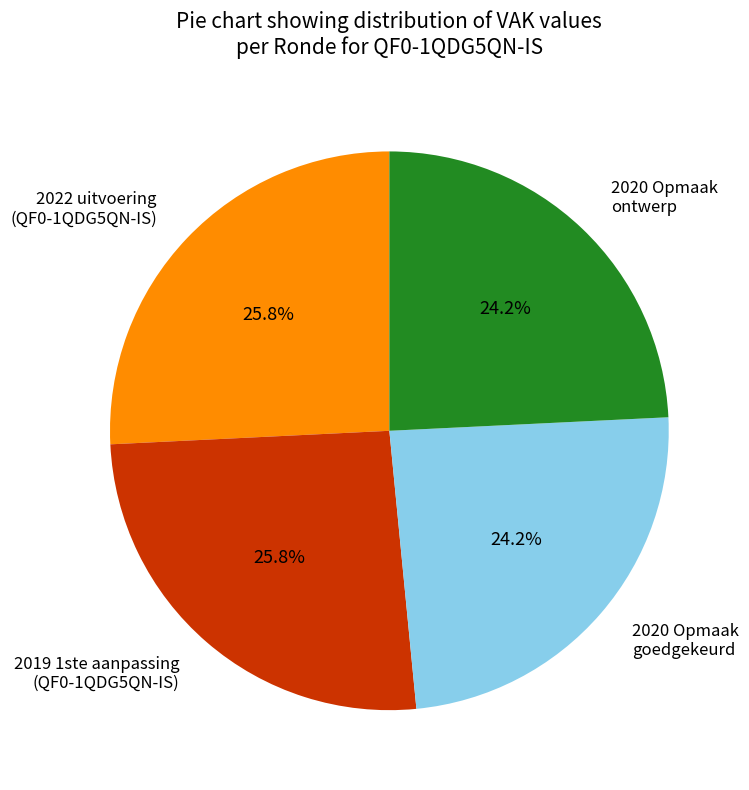

Which has a higher value, 2019 1ste aanpassing (QF0-1QDG5QN-IS) or 2020 Opmaak ontwerp?

2019 1ste aanpassing (QF0-1QDG5QN-IS)